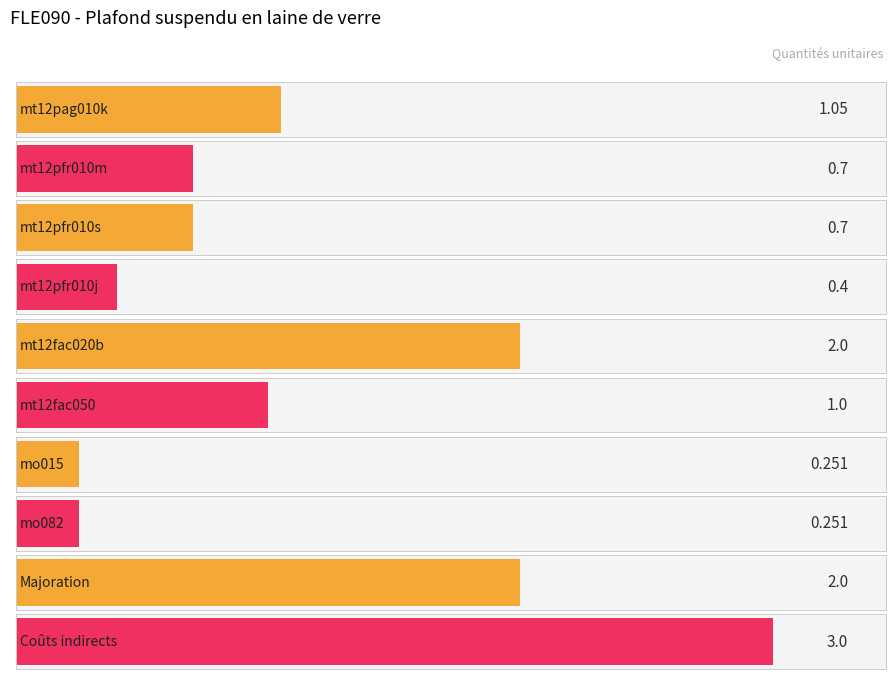

The value at Majoration is 2.0. True or false?

True